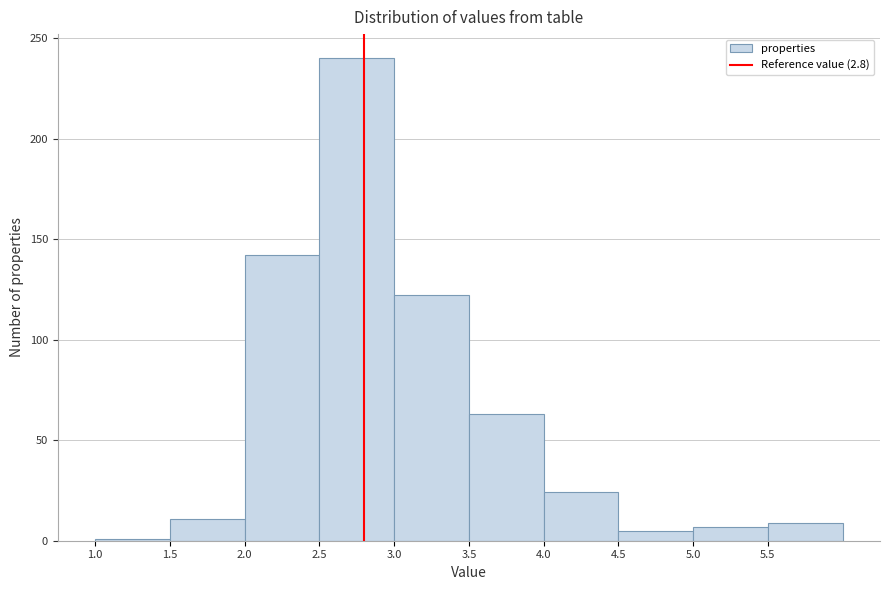

Reading left to right, transcribe this chart: for each bar, give the range it covers on the x-axis and its height. The values are not printed on the chart, so give them approximately, as read against the axis.

1.0 to 1.5: under 5
1.5 to 2.0: 10
2.0 to 2.5: 140
2.5 to 3.0: 240
3.0 to 3.5: 120
3.5 to 4.0: 65
4.0 to 4.5: 25
4.5 to 5.0: 5
5.0 to 5.5: 5
5.5 to 6.0: 10